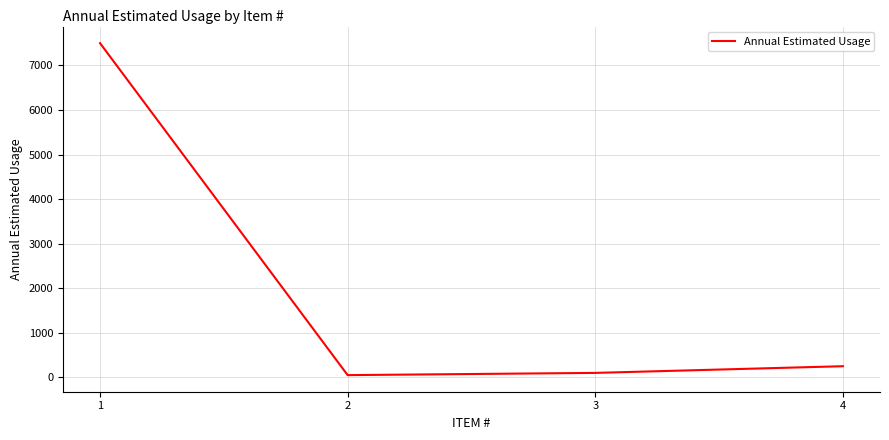

Does the chart display data point markers on the line(s)?

No